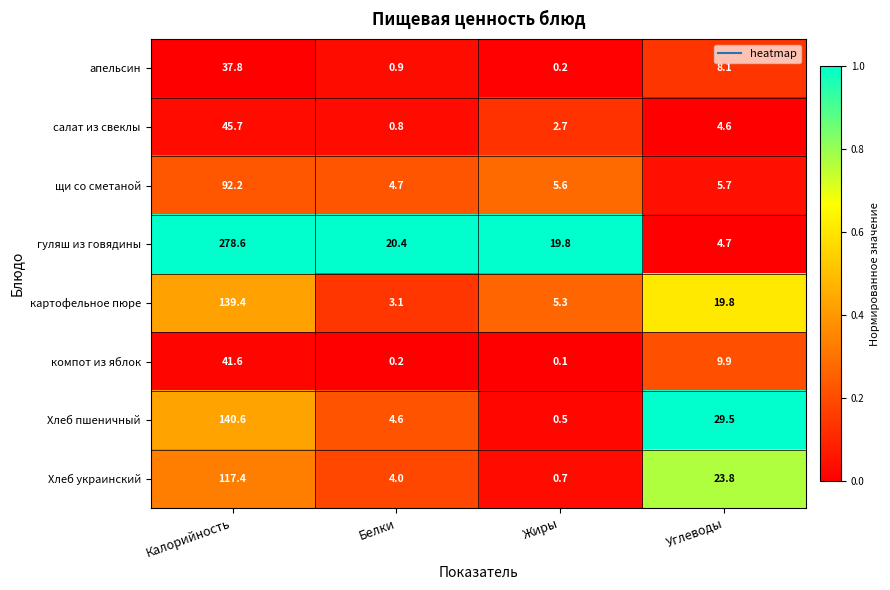

The value of Хлеб украинский at Калорийность is 199.5. True or false?

False